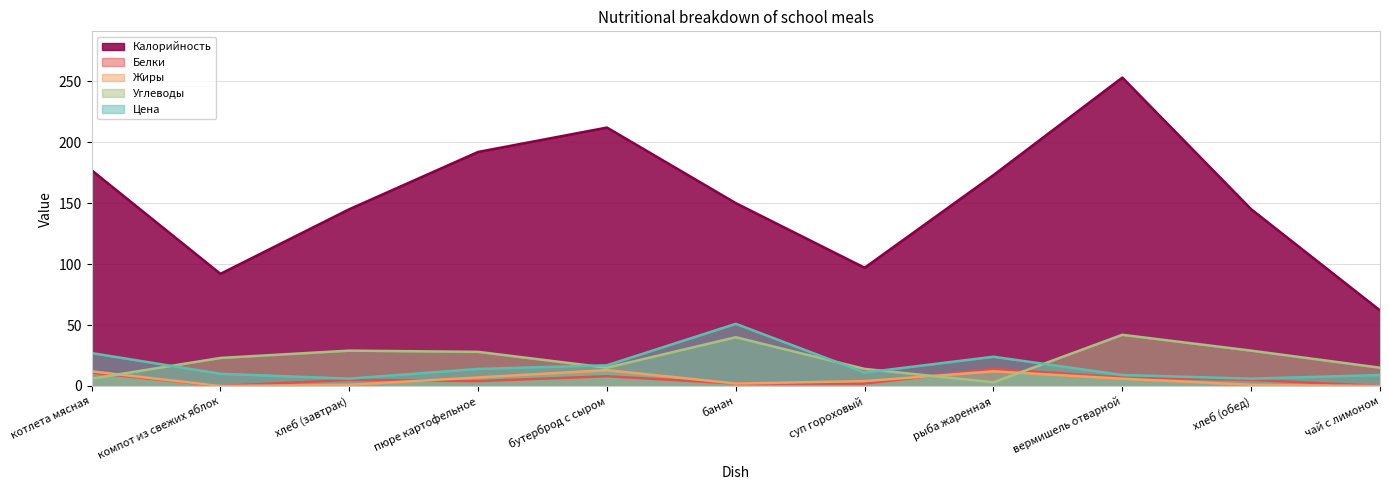

How many interior local peaks does the Жиры series have?

2